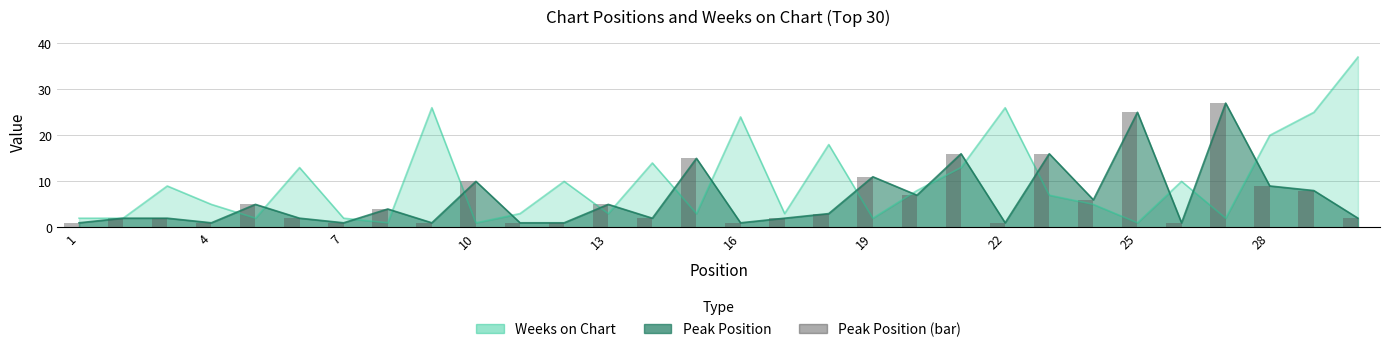

What is the sum of all values?

188